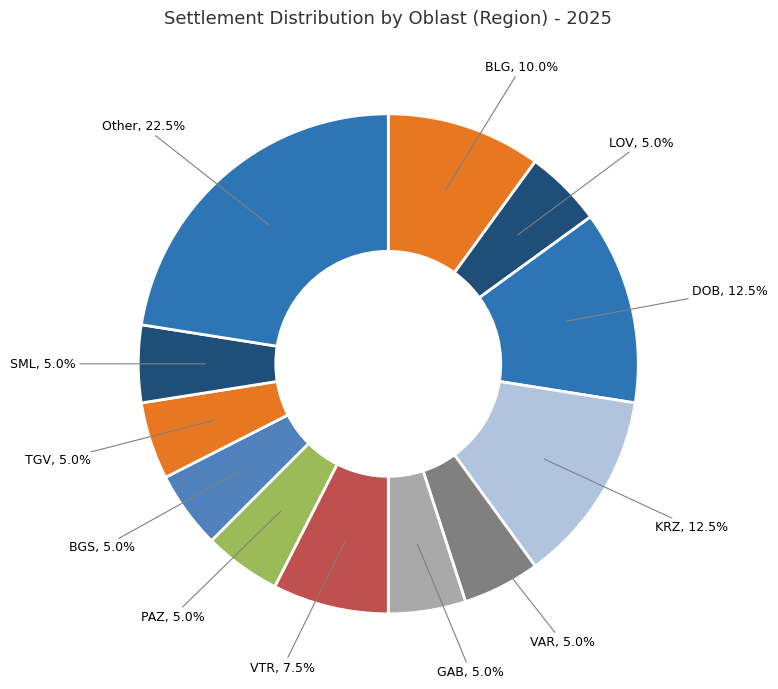

What is the ratio of the value at BLG to the value at VTR?

1.3